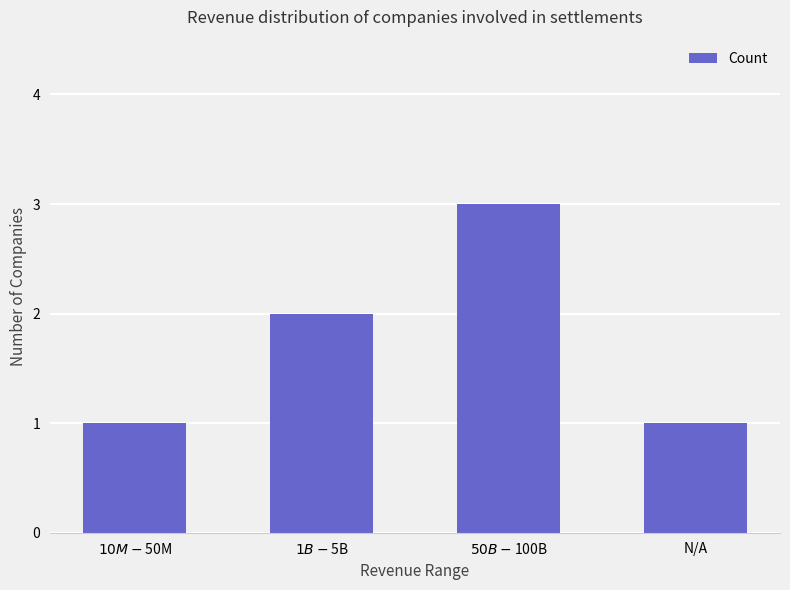

What is the sum of all values?

7